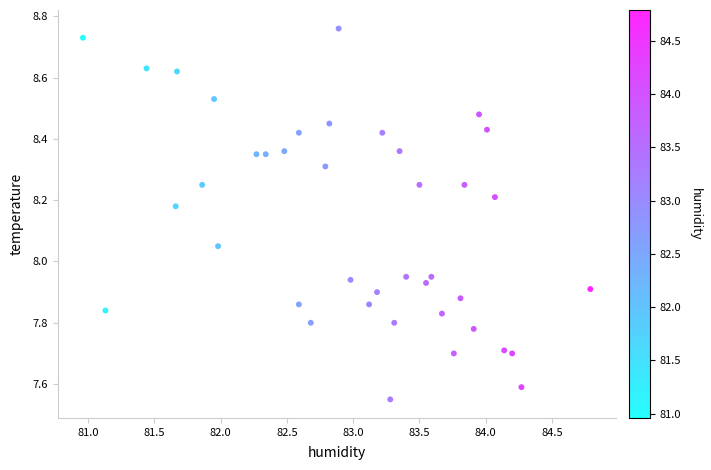

What is the range of Y values (max minus min)?

1.2